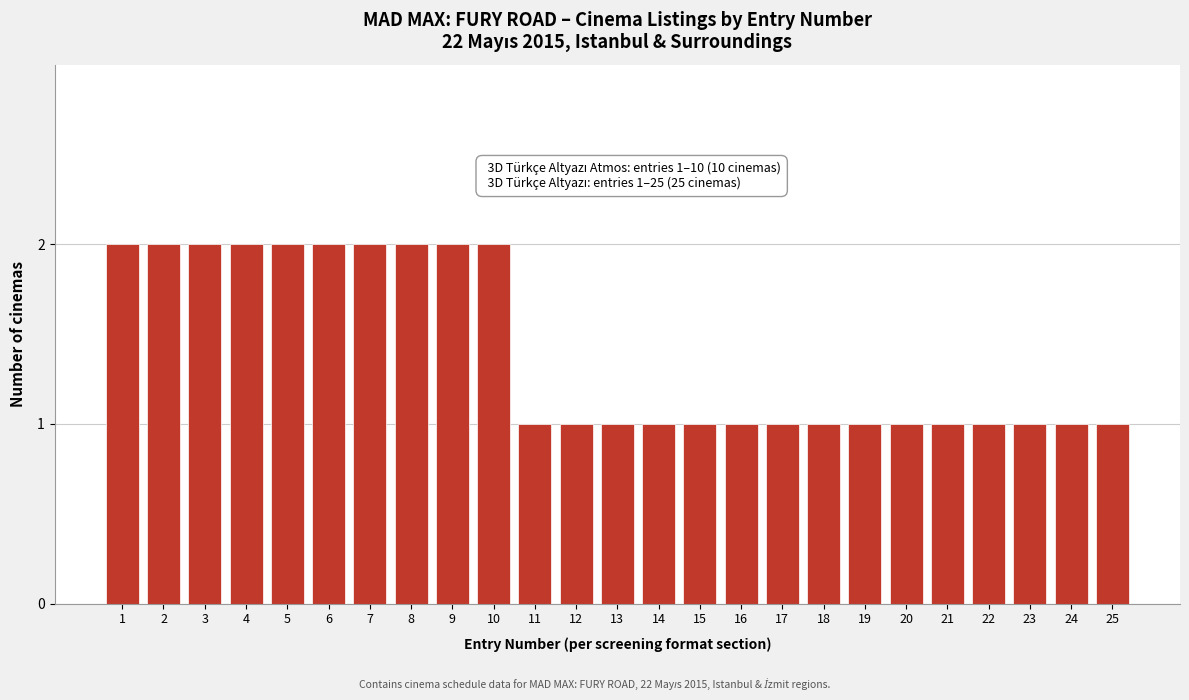

Reading left to right, extract all data points from this chart.

2	2	2	2	2	2	2	2	2	2	1	1	1	1	1	1	1	1	1	1	1	1	1	1	1